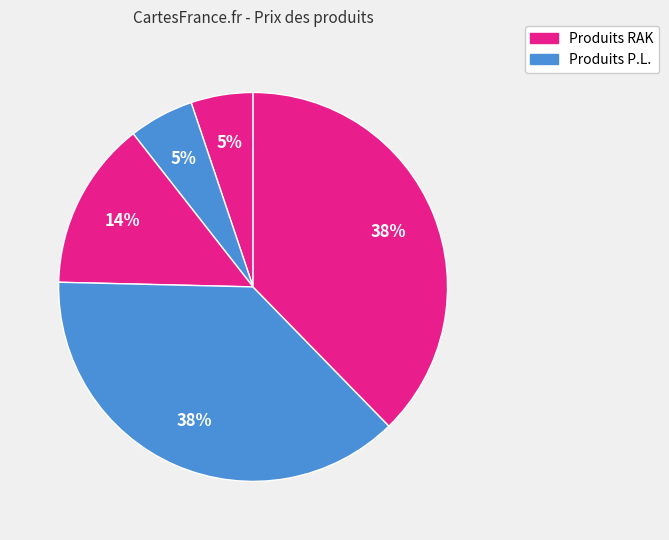

How many segments does this pie chart have?

5